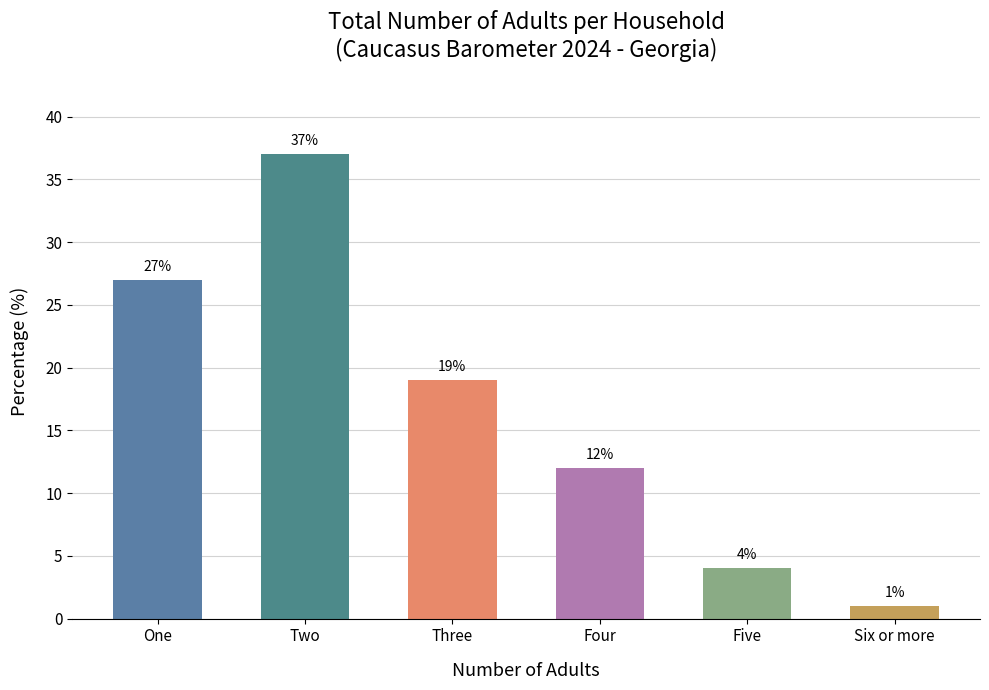

Which has a higher value, Six or more or Five?

Five